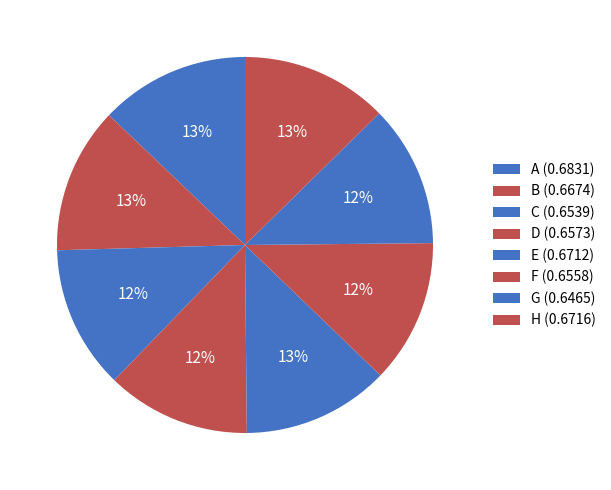

True or false: A accounts for 1% of the total.

False